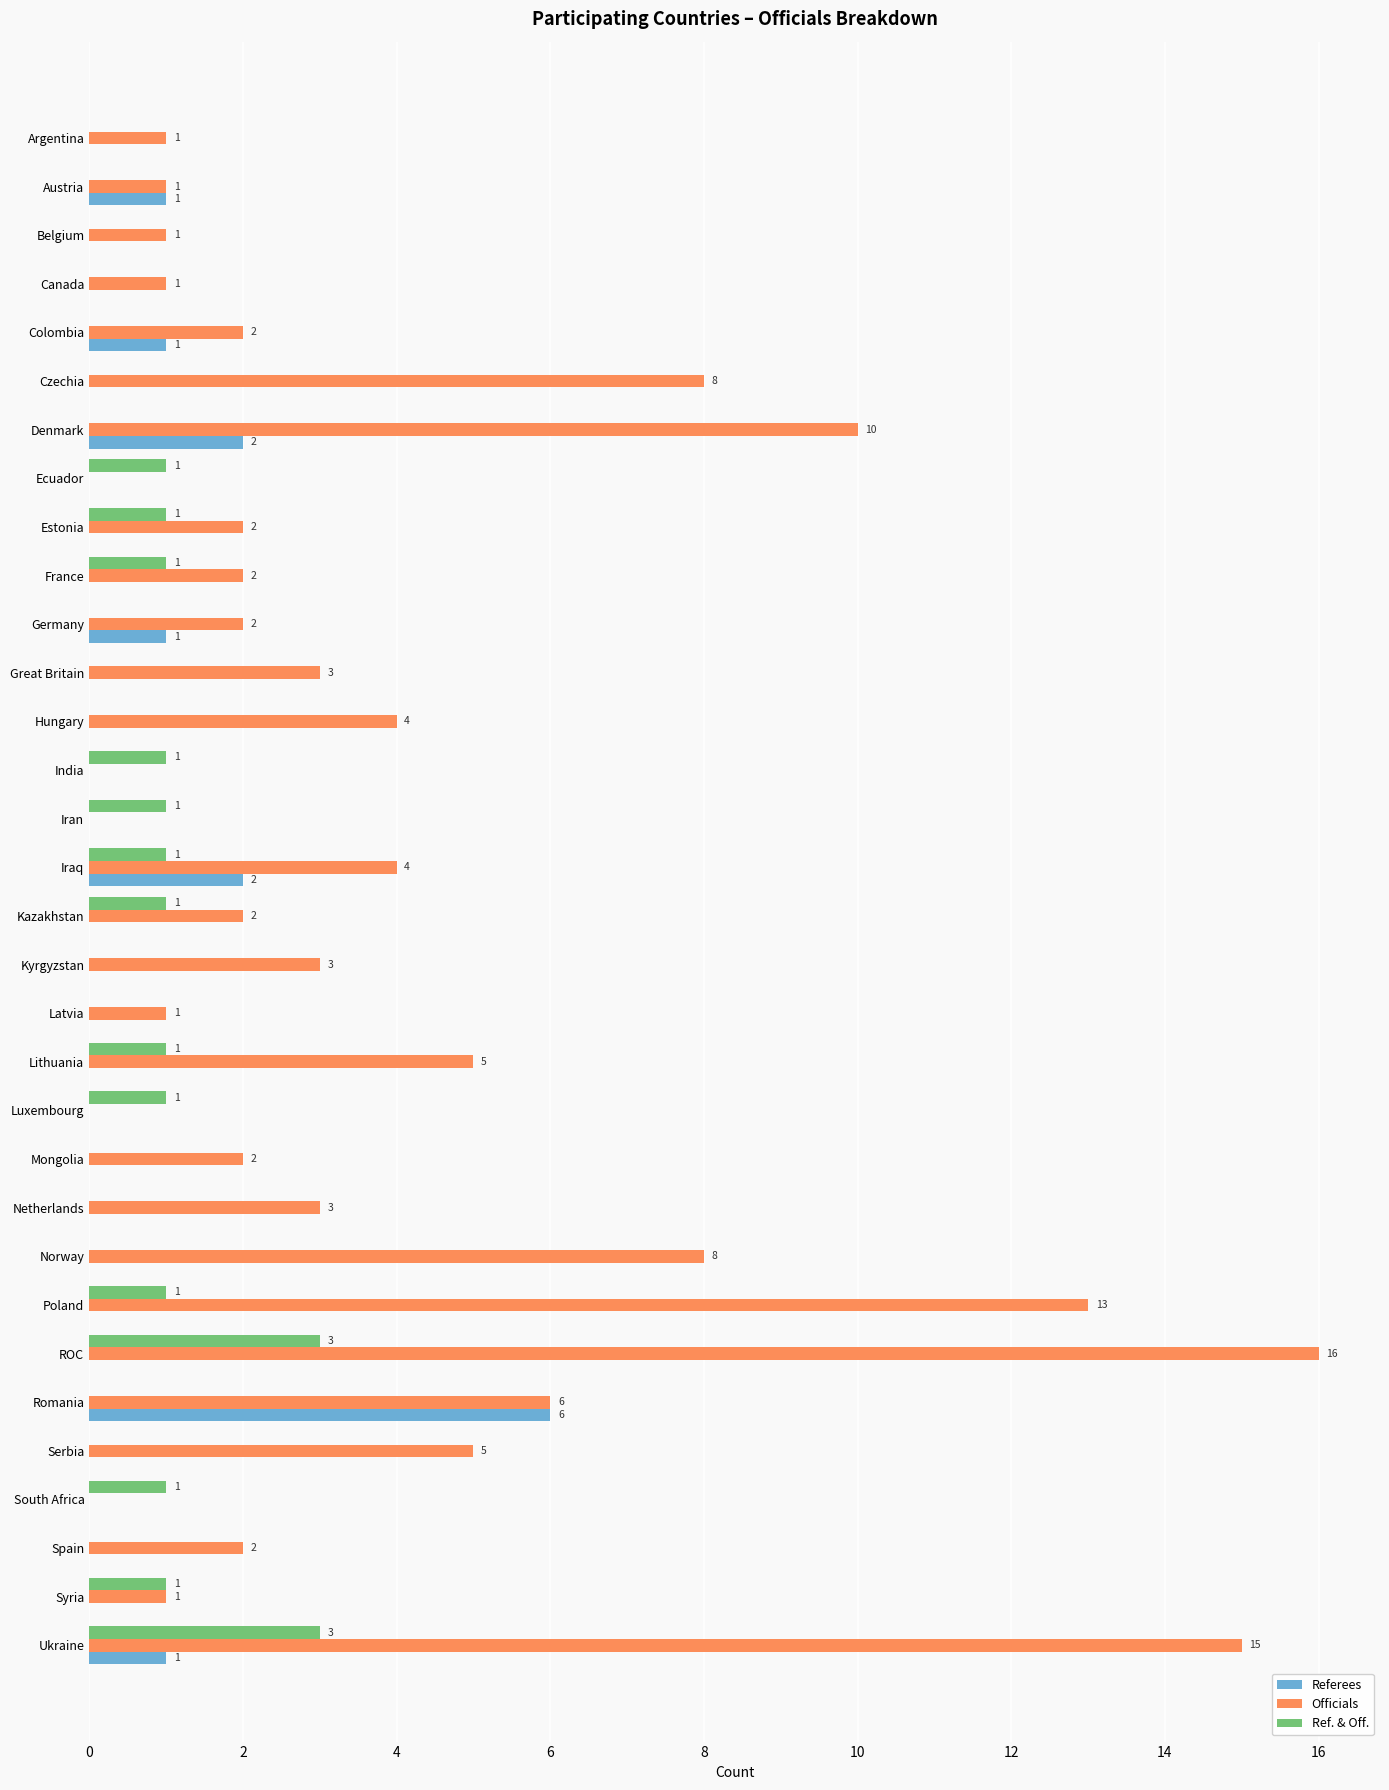

What is the sum of all Ref. & Off. values?

18